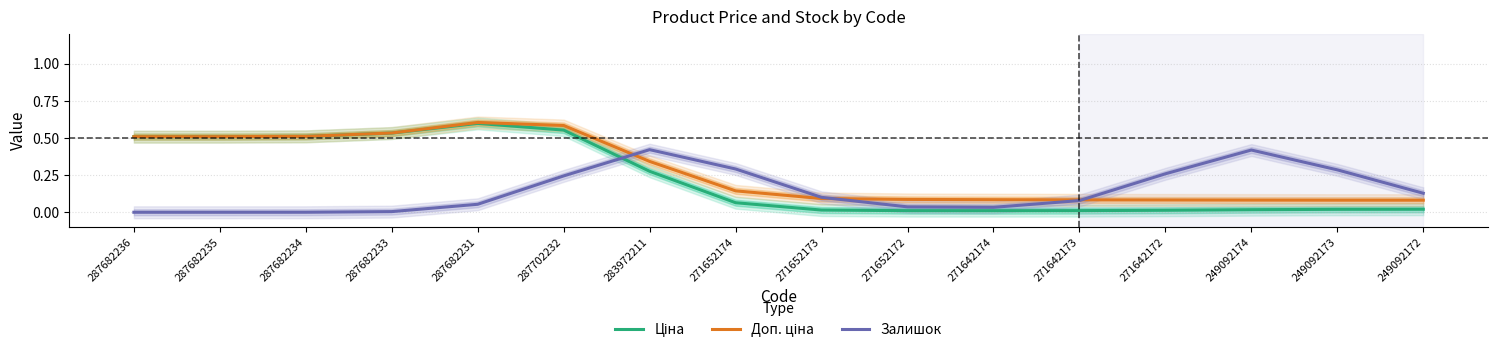

True or false: Ціна has more than 1 interior local peaks.

False